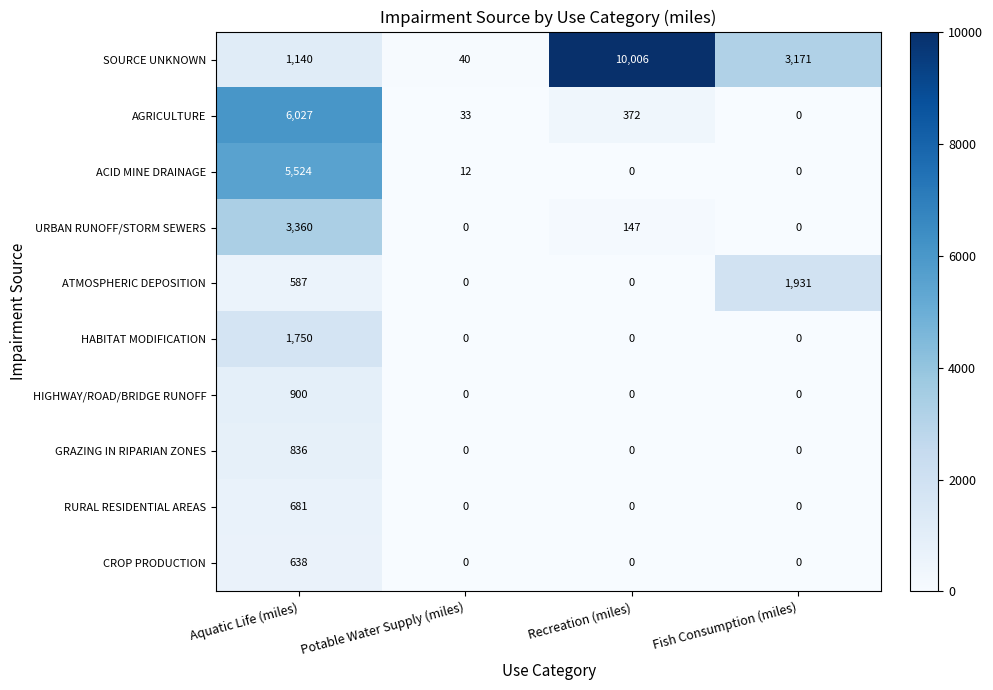

Is it true that ACID MINE DRAINAGE equals 0 at Fish Consumption (miles)?

True